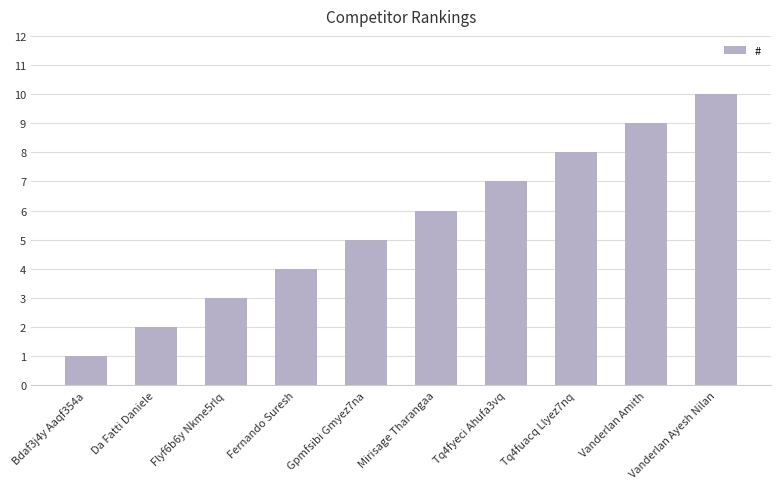

List the labels in order of value, smallest first.

Bdaf3j4y Aaqf354a, Da Fatti Daniele, Flyf6b6y Nkme5rlq, Fernando Suresh, Gpmfsibi Gmyez7na, Mirisage Tharangaa, Tq4fyeci Ahufa3vq, Tq4fuacq Llyez7nq, Vanderlan Amith, Vanderlan Ayesh Nilan